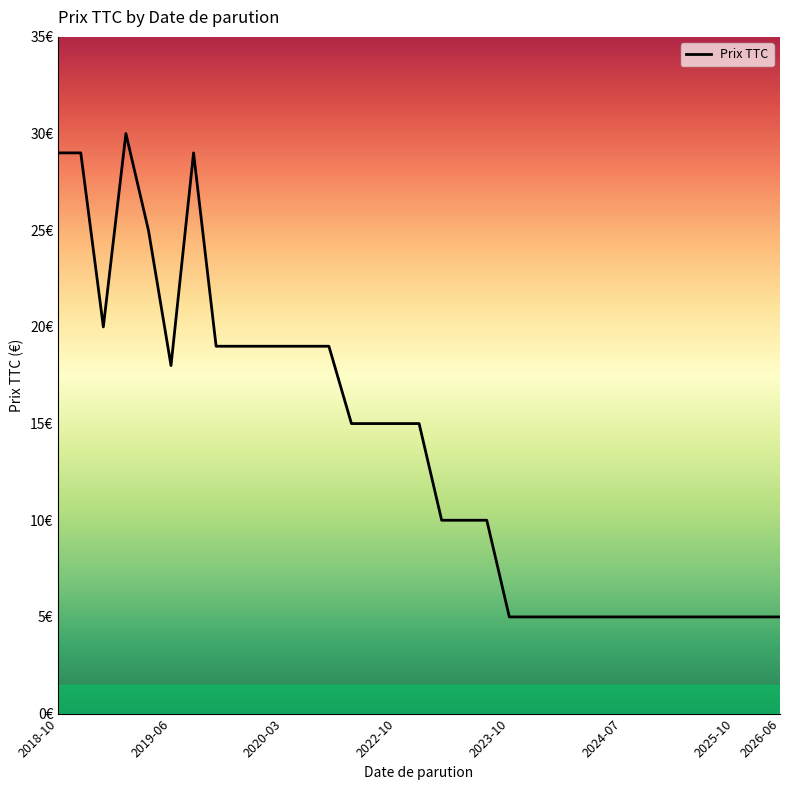

What is the value of the 22nd point from the left?

5